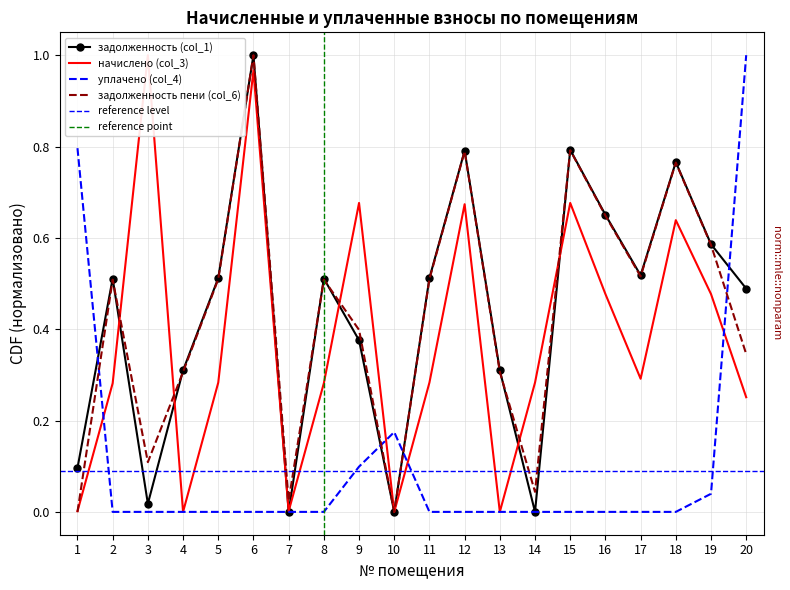

List the labels in order of задолженность (col_1) value, largest first.

6, 15, 12, 18, 16, 19, 17, 5, 11, 2, 8, 20, 9, 4, 13, 1, 3, 10, 7, 14